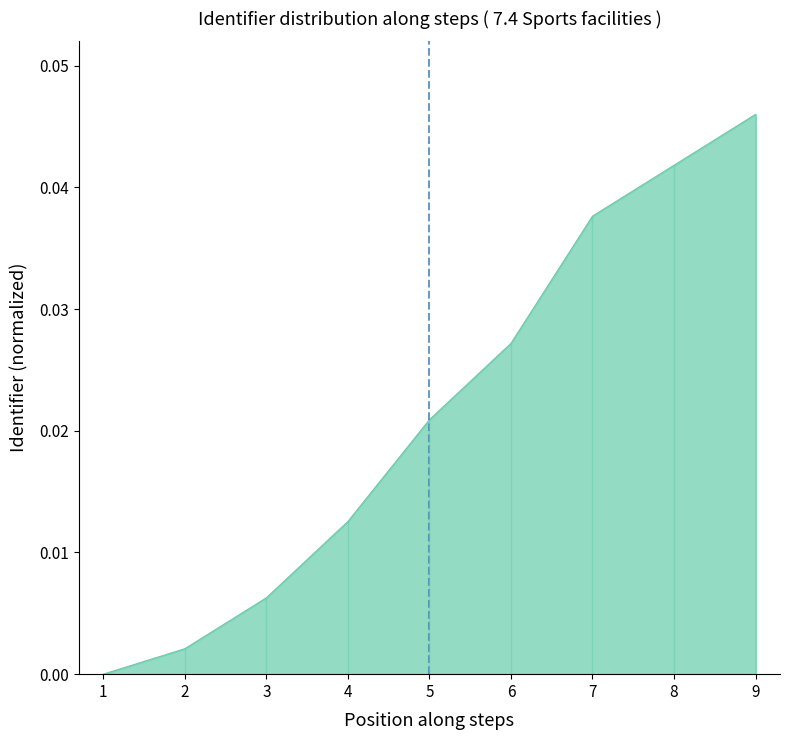

Does the chart display data point markers on the line(s)?

No